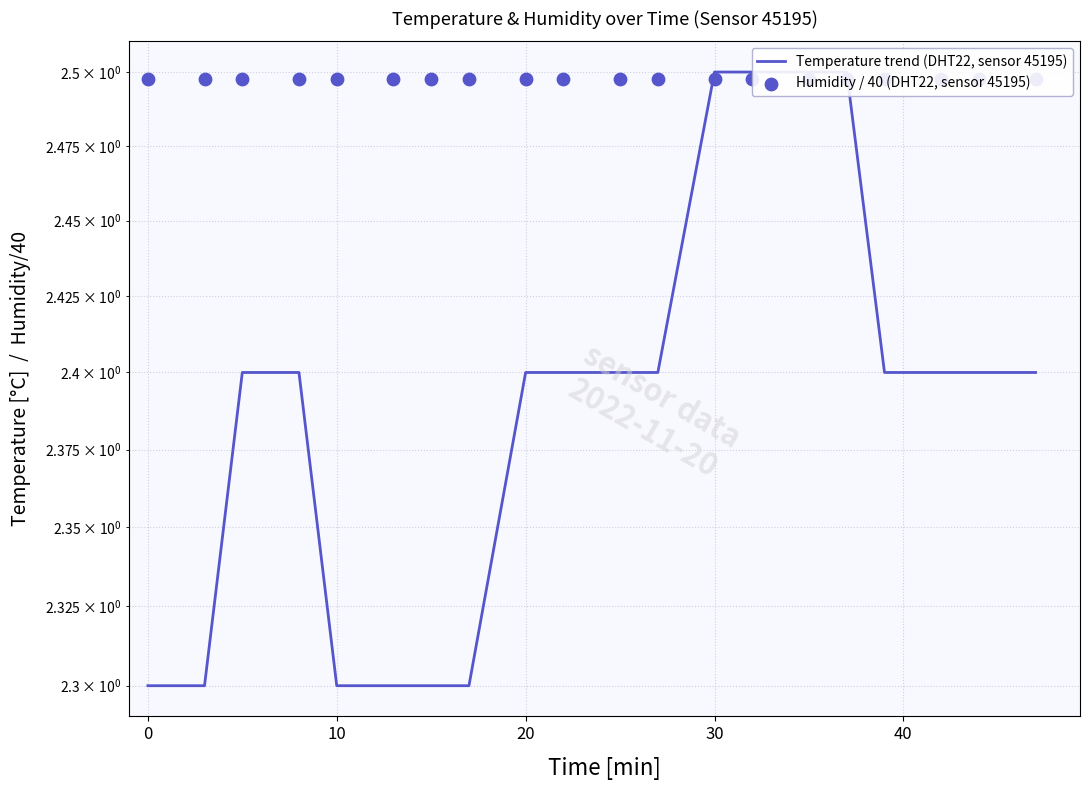

At how many categories does at least one series exceed 2?

20